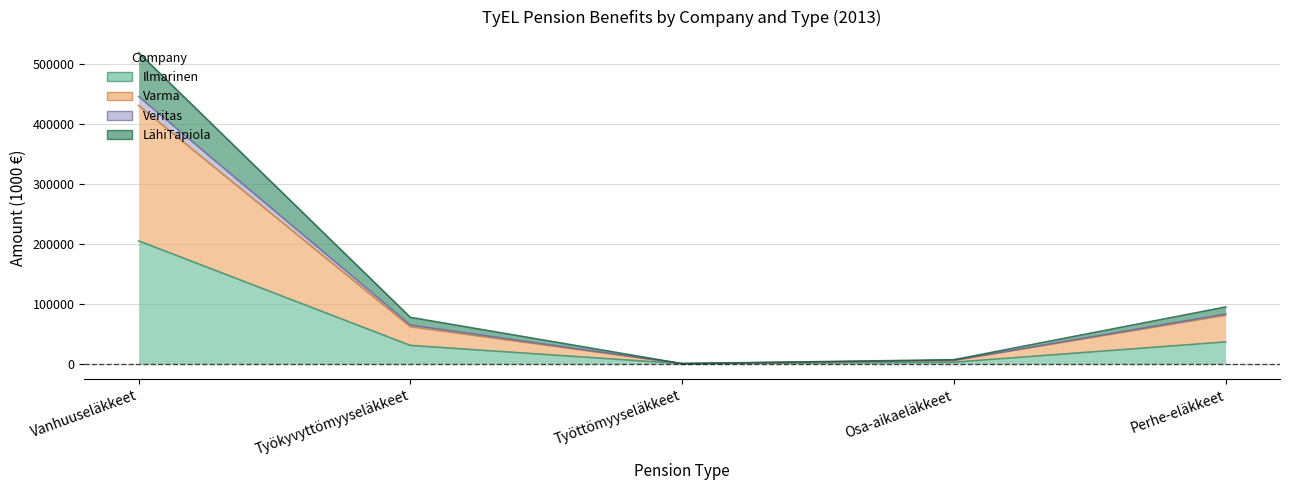

At which label does Ilmarinen first exceed 30516?

Vanhuuseläkkeet